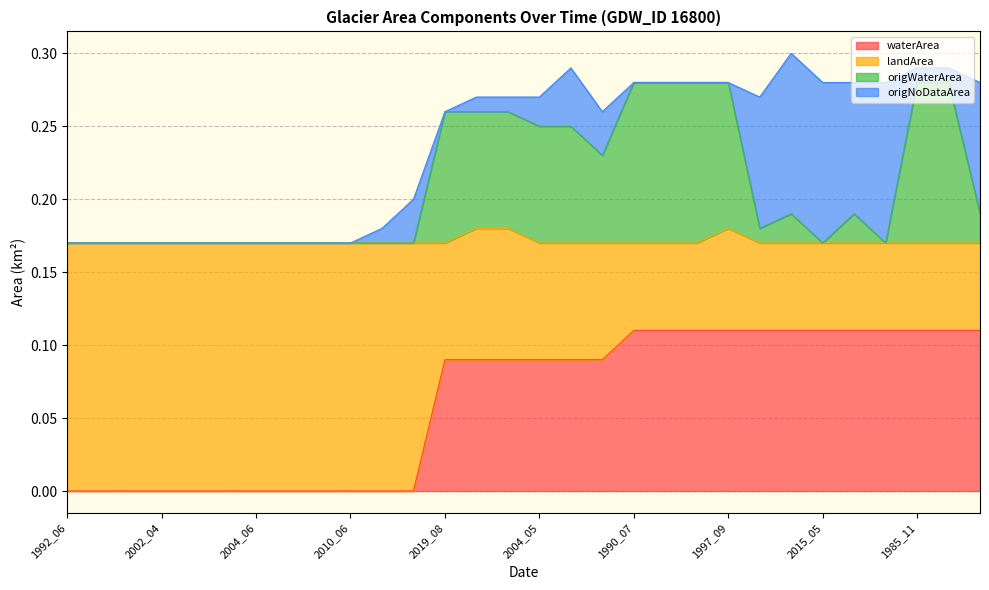

Which category has the lowest value across all series?

1992_06